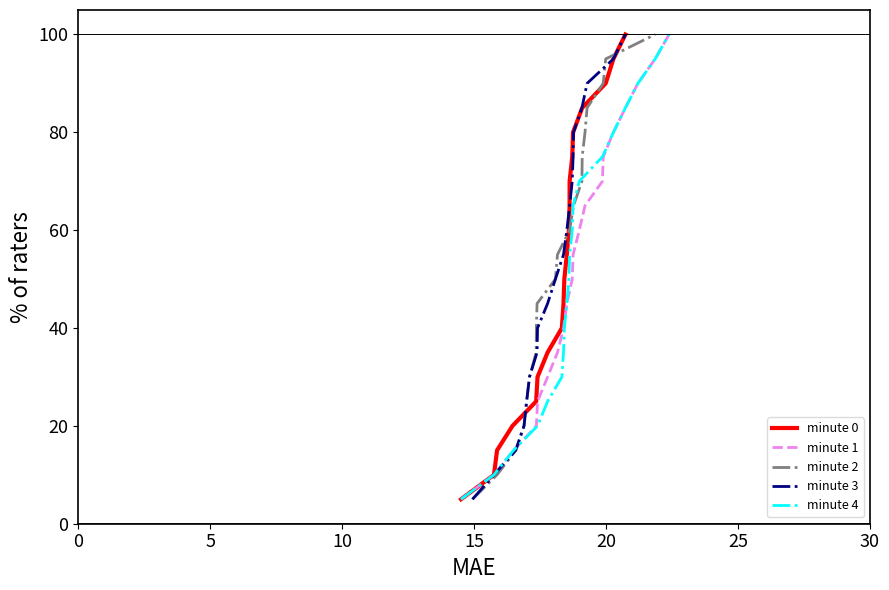

What is the highest value of the minute 0 series?

100